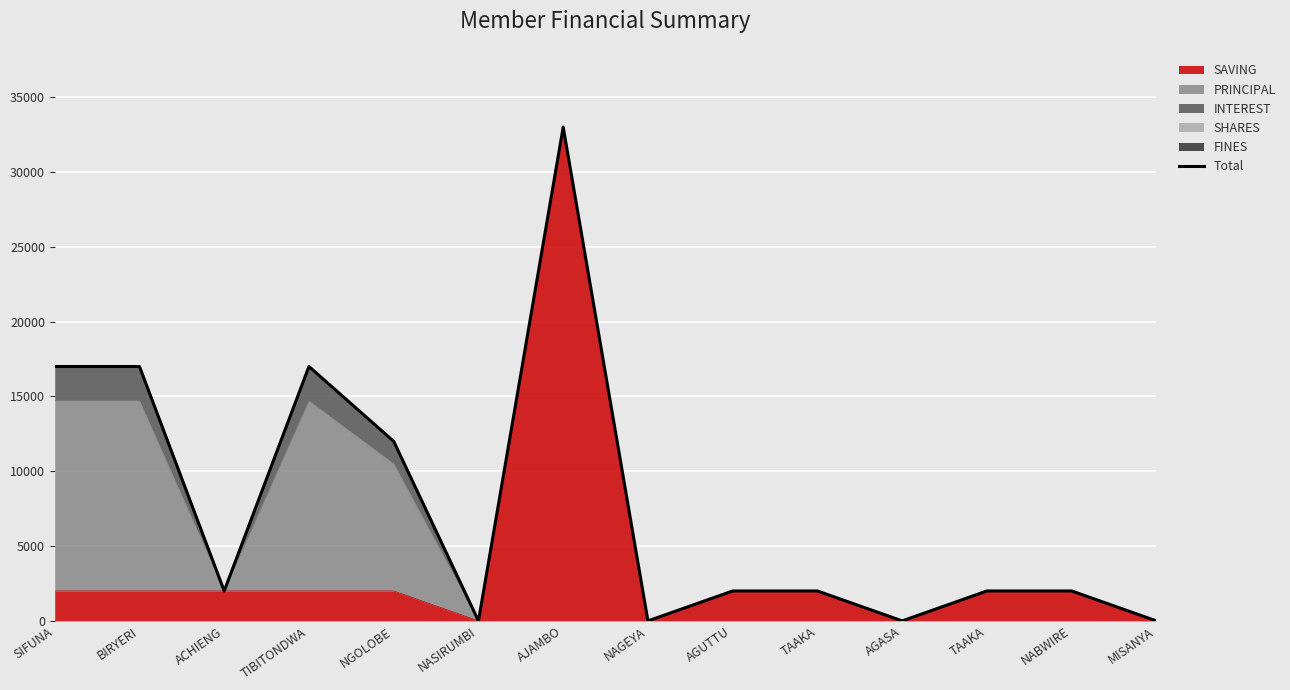

Reading right to left, list all the values displayed in this chart.

0	2000	2000	0	2000	2000	0	33000	0	12000	17000	2000	17000	17000